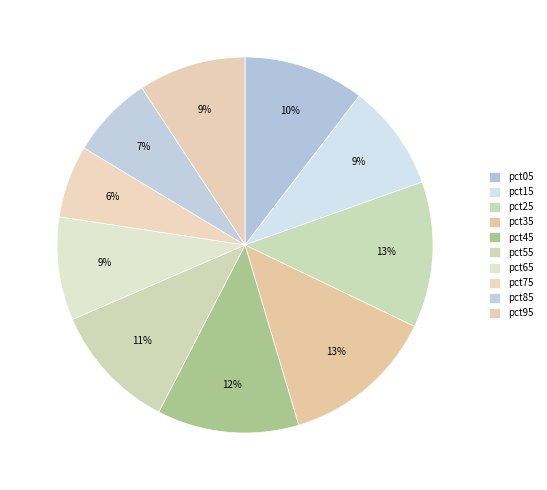

How many slices are in this pie chart?

10